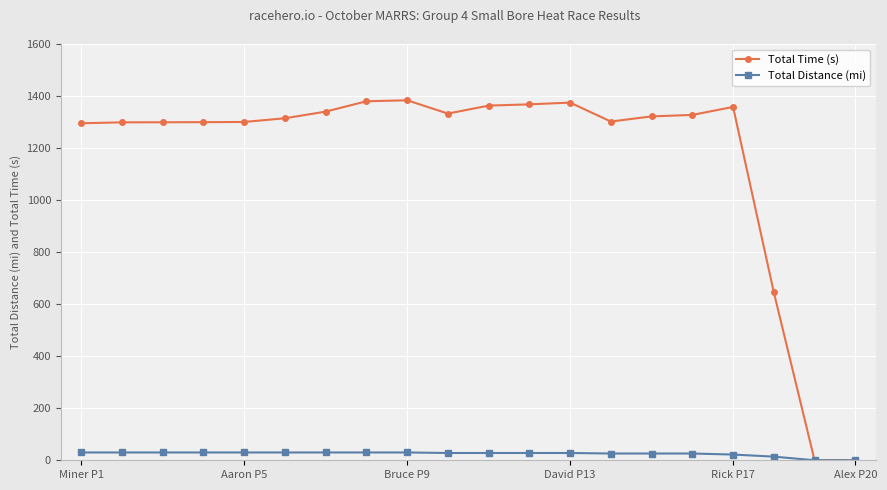

What is the maximum value shown in the chart?

1383.7